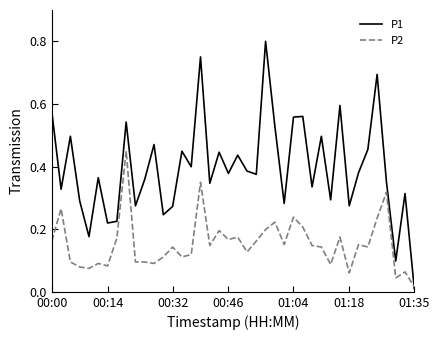

Which series has the widest spread of values?

P1